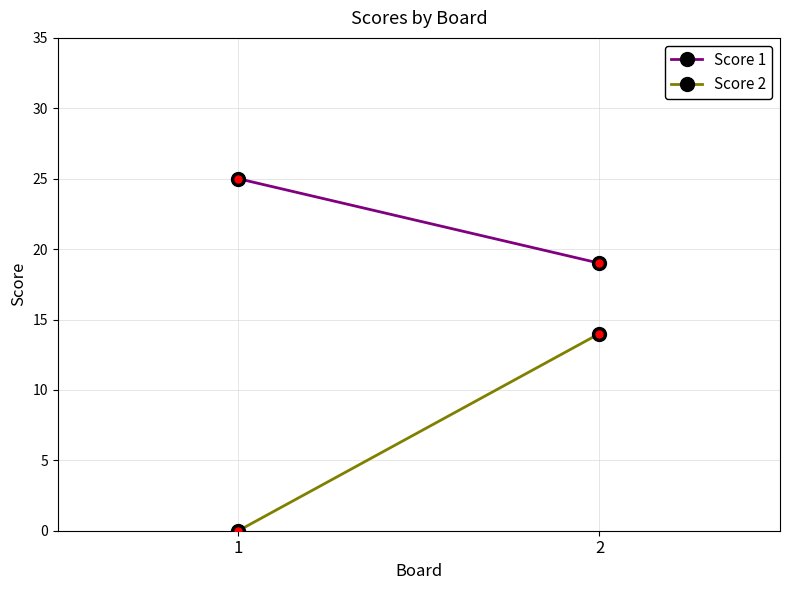

How many values in Score 2 are above zero?

1